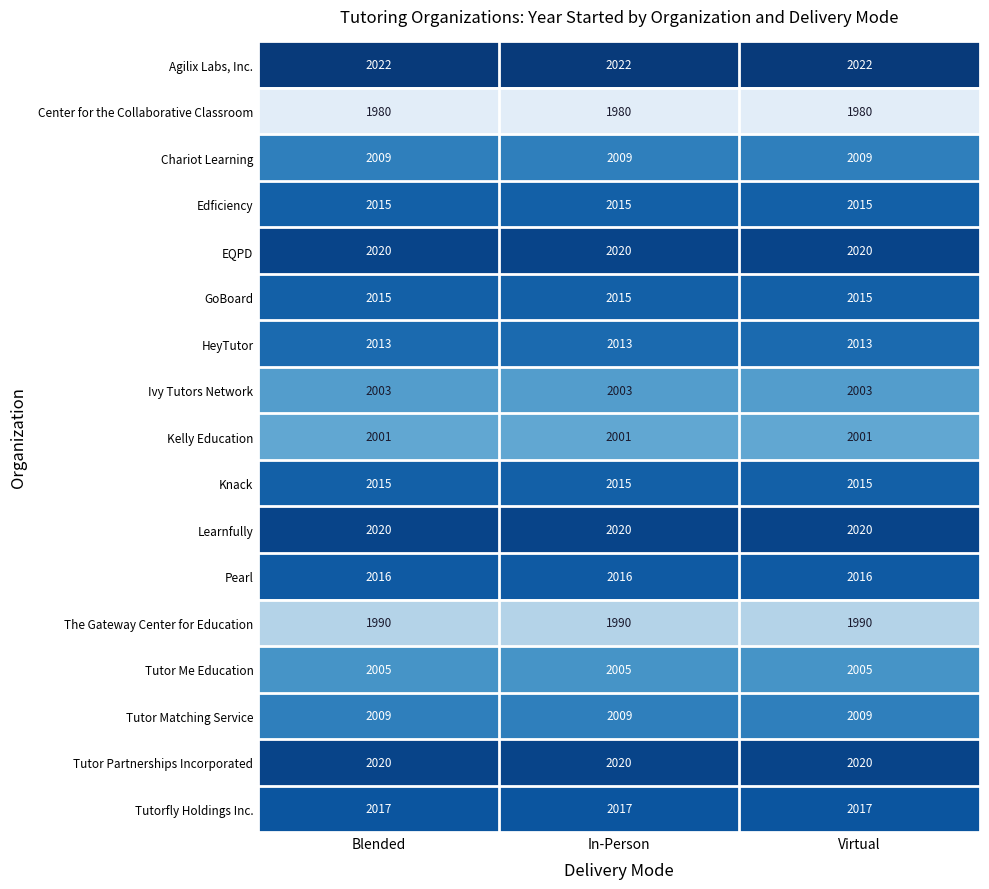

What is the smallest value displayed?

1980